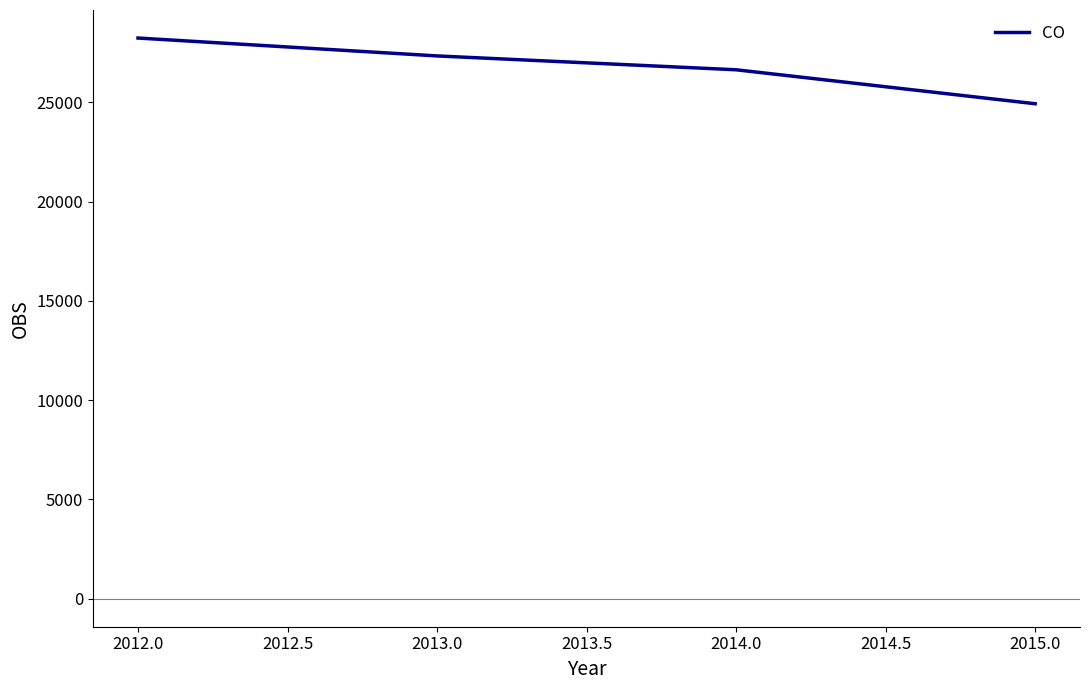

Where does the data first go above 27341?

2012.0